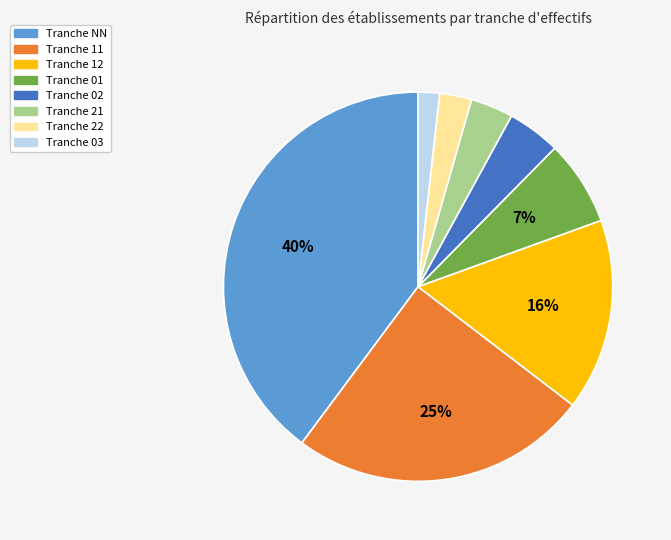

Is there a majority slice in this chart?

No